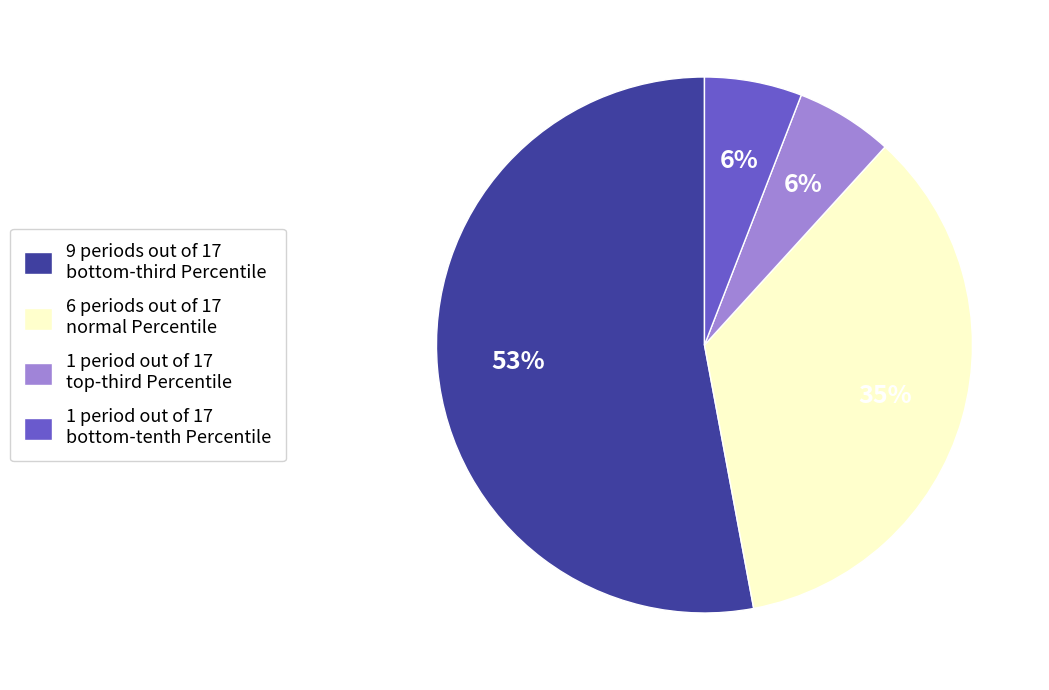

What is the largest slice in the pie chart?

9 periods out of 17 bottom-third Percentile